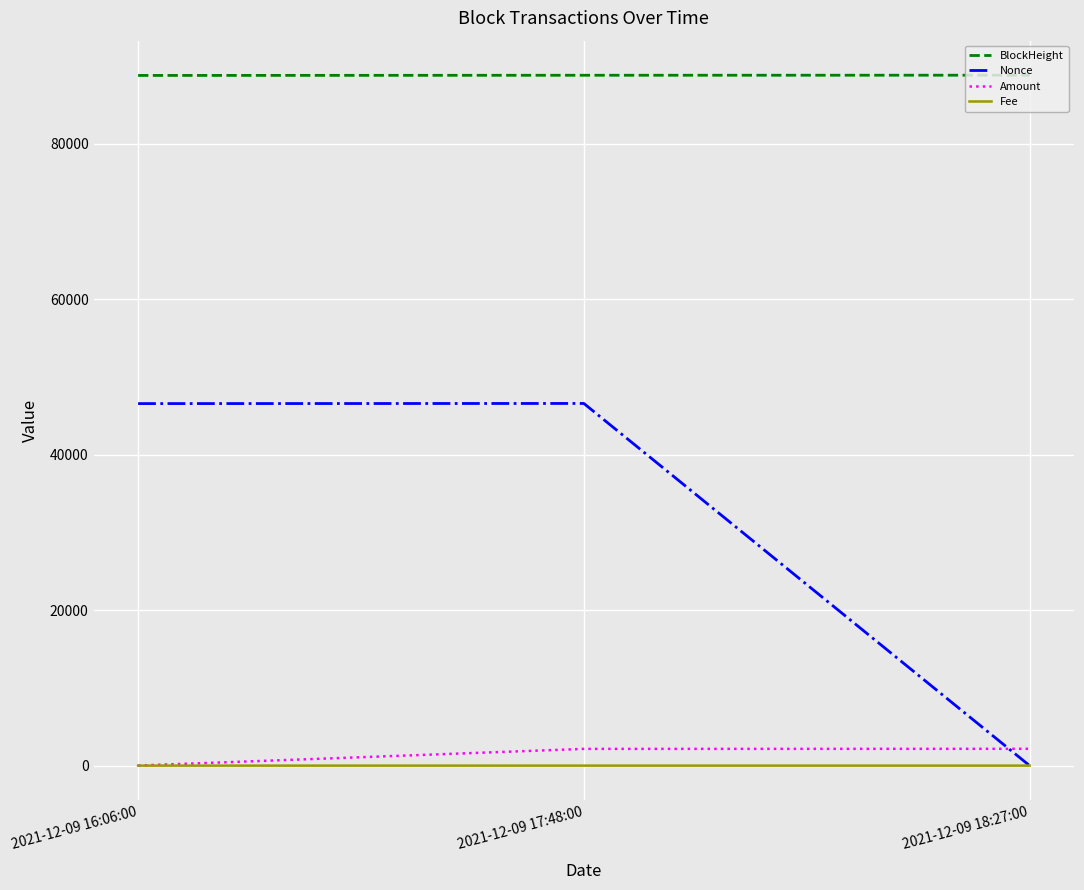

Where is Nonce nearest to the value 23290?

2021-12-09 16:06:00